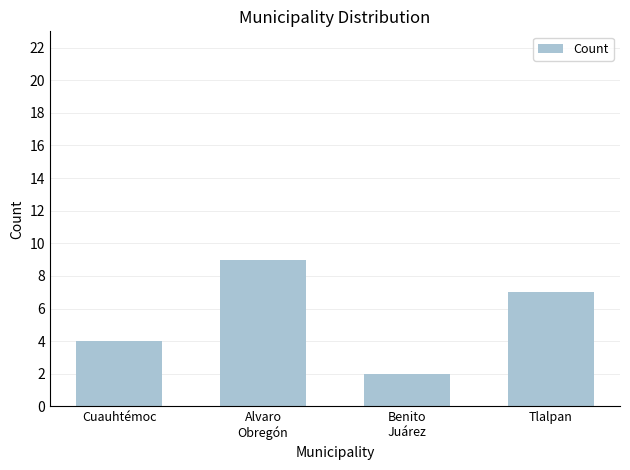

Which label corresponds to the largest value in the chart?

Alvaro
Obregón